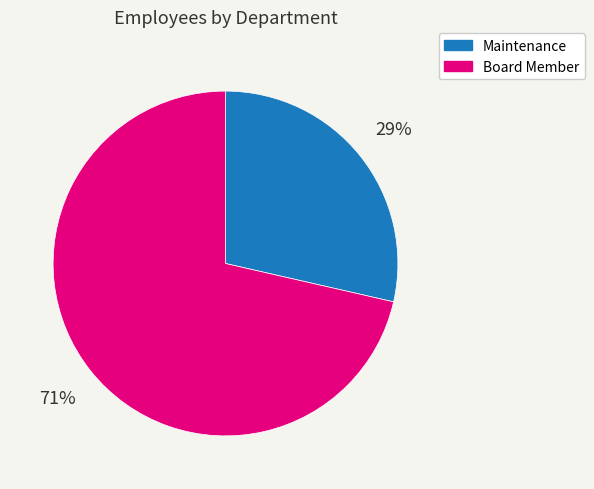

To the nearest percent, what is the average slice percentage?

50%